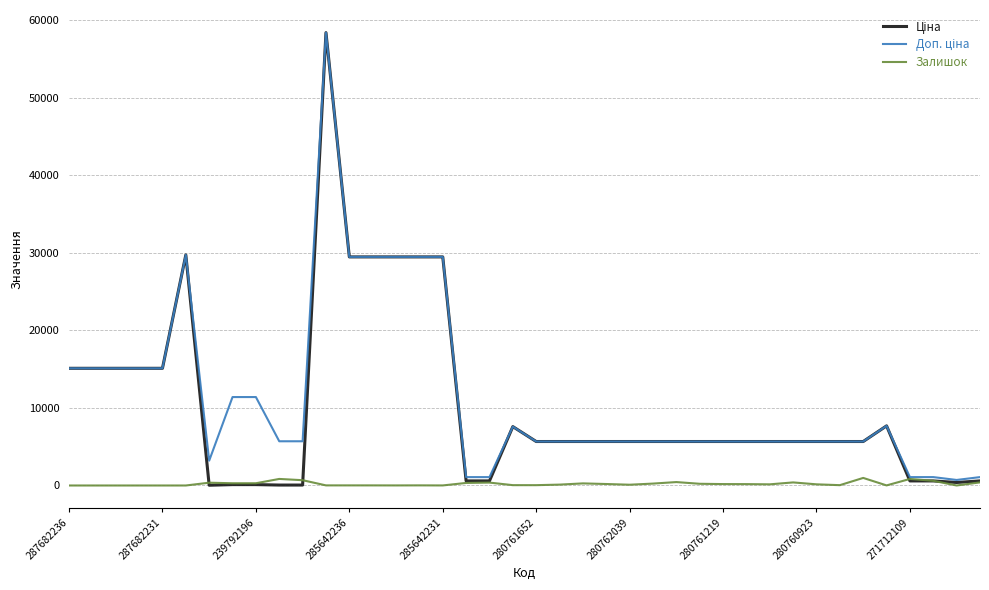

What is the maximum value shown in the chart?

58426.5